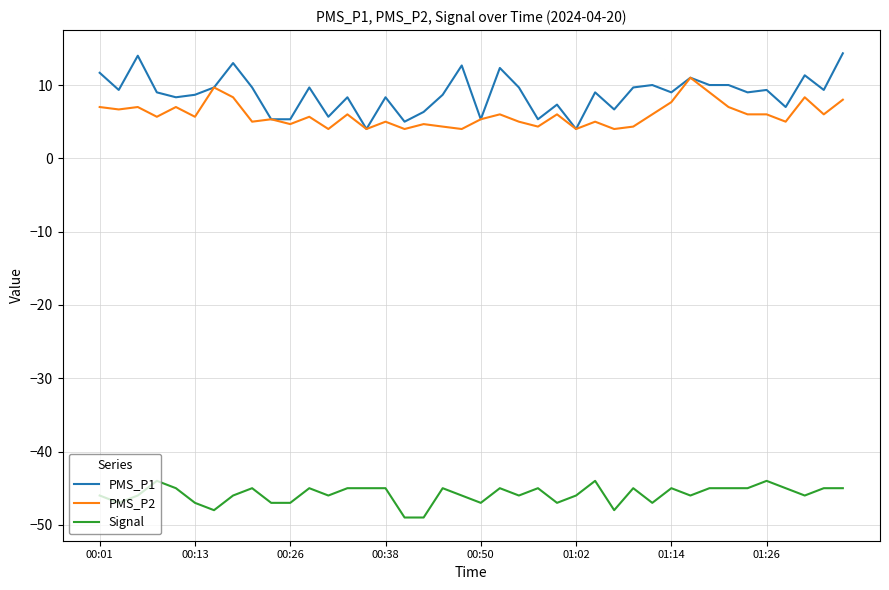

Which series has the largest total across all categories?

PMS_P1